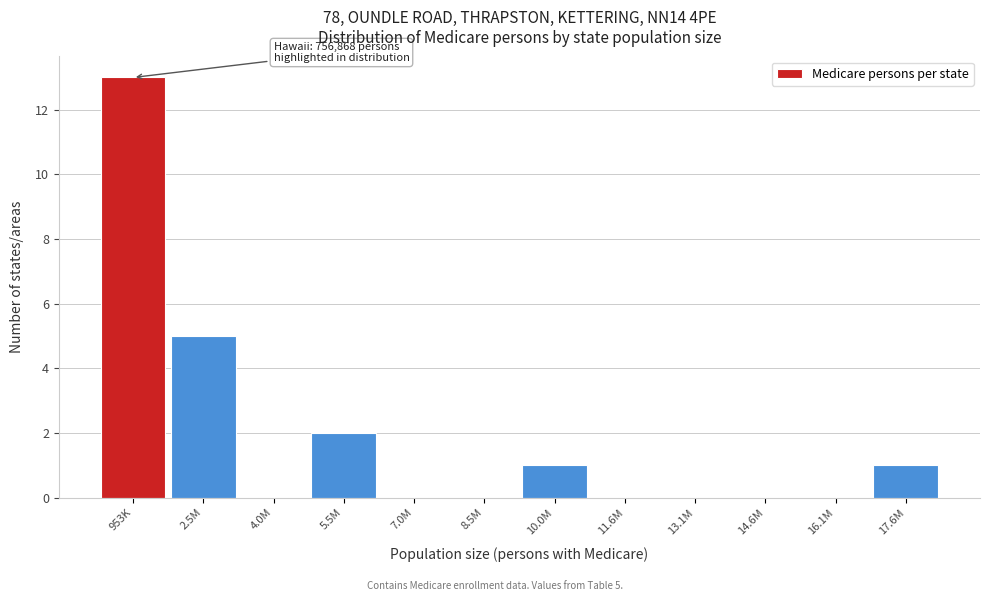

Reading right to left, extract all data points from this chart.

17.6M=1	16.1M=0	14.6M=0	13.1M=0	11.6M=0	10.0M=1	8.5M=0	7.0M=0	5.5M=2	4.0M=0	2.5M=5	953K=13